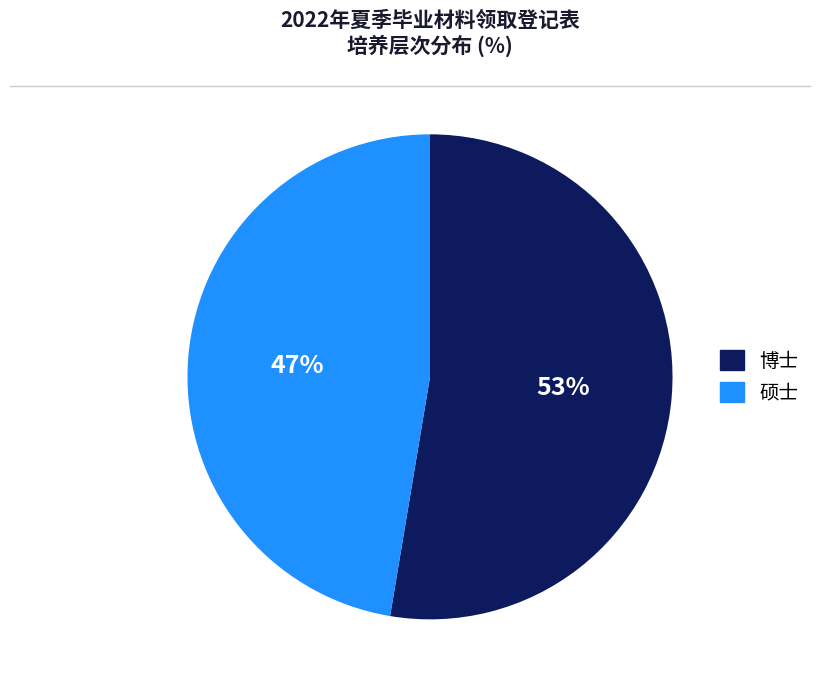

Which has a higher value, 博士 or 硕士?

博士